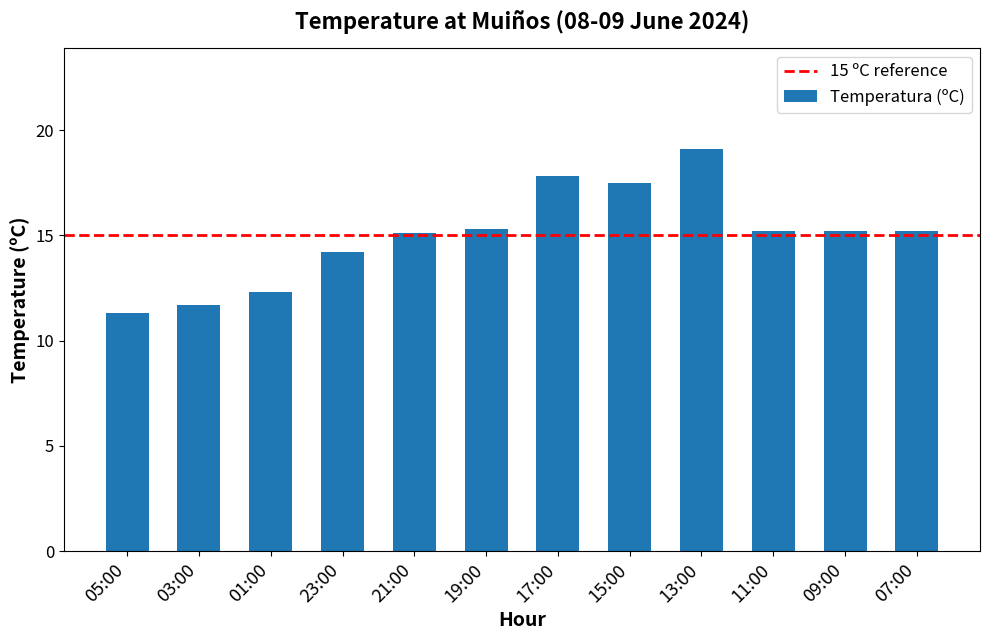

What is the change in value from 01:00 to 17:00?

+5.5